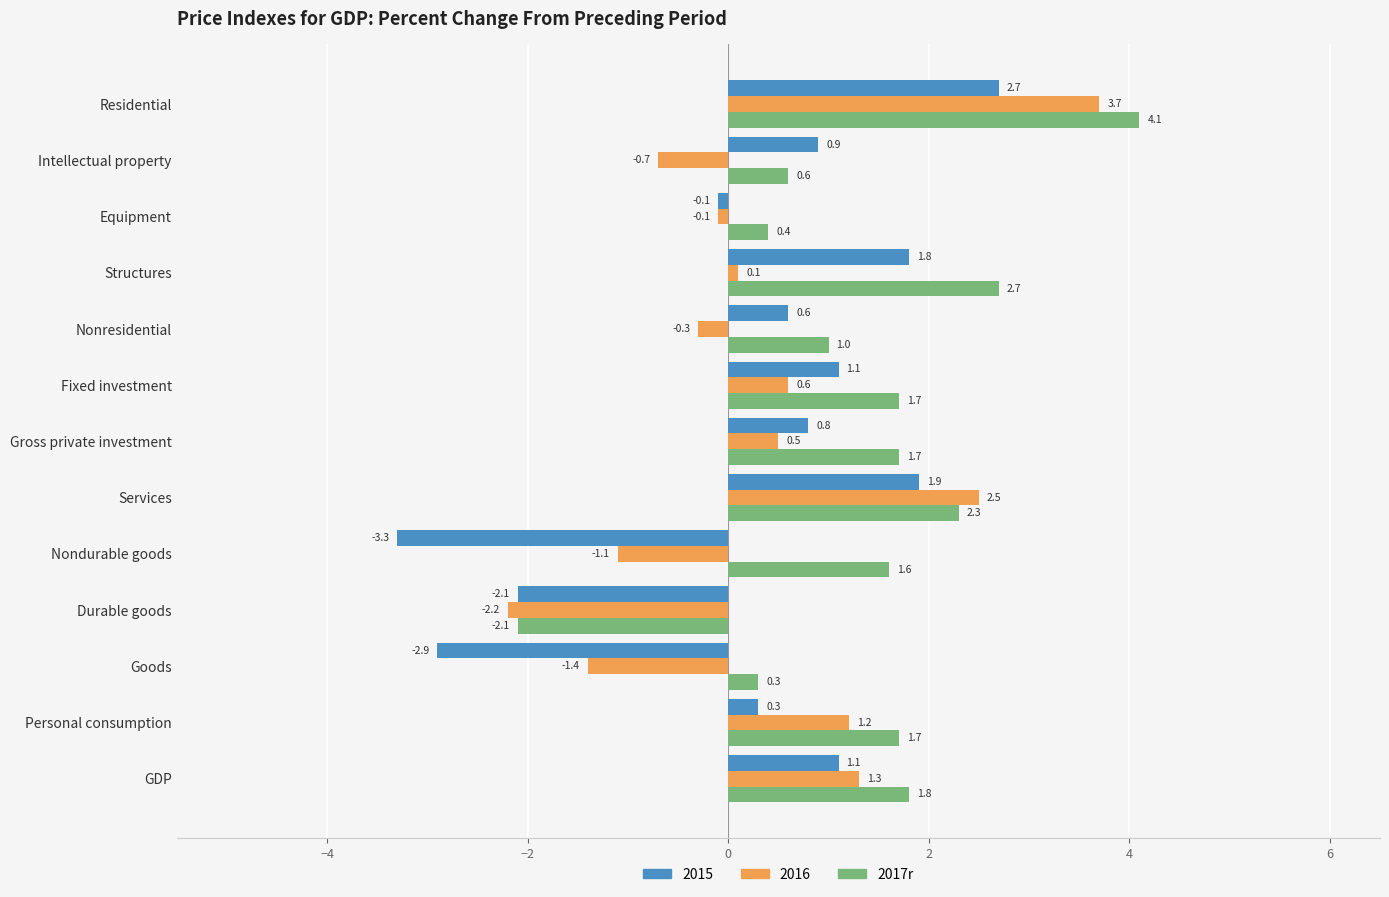

How many values in 2017r are below zero?

1